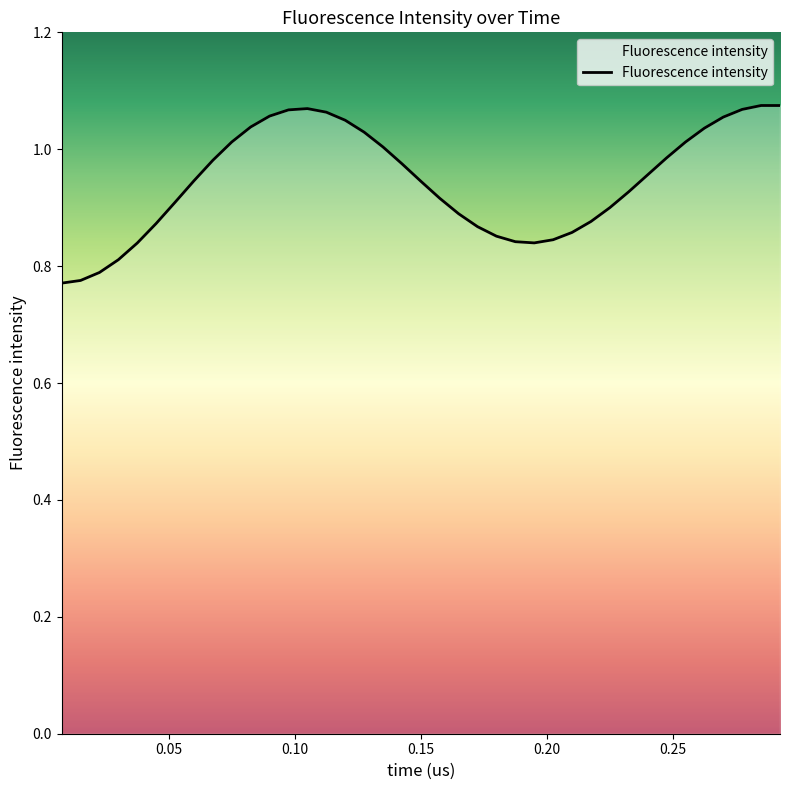

What is the difference between the maximum and minimum values?

0.3